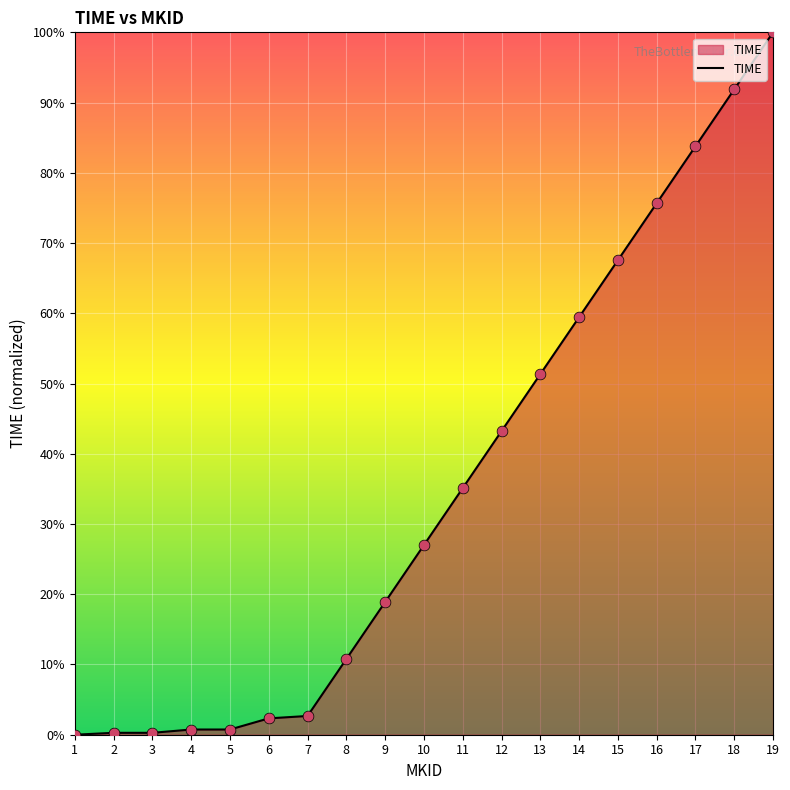

What is the change in value from 5 to 9?

+18.1